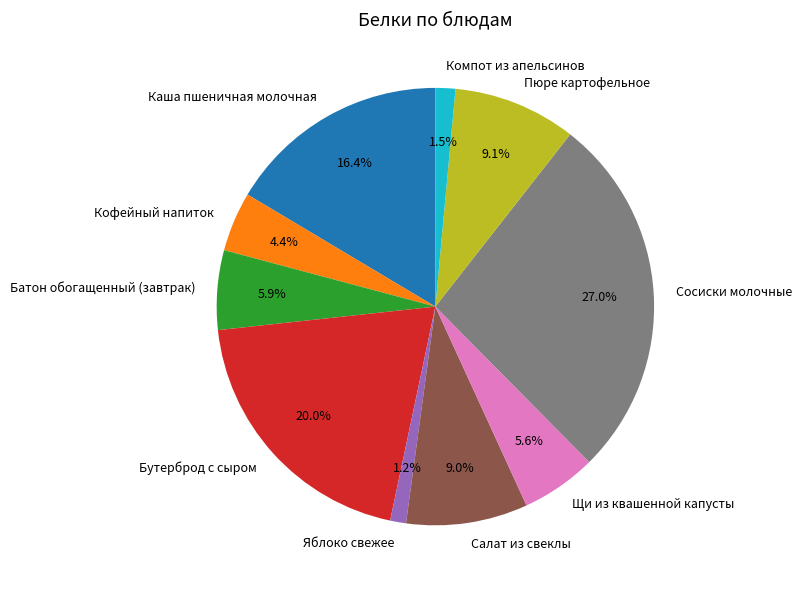

To the nearest percent, what is the difference between the Сосиски молочные and Кофейный напиток slice percentages?

23%